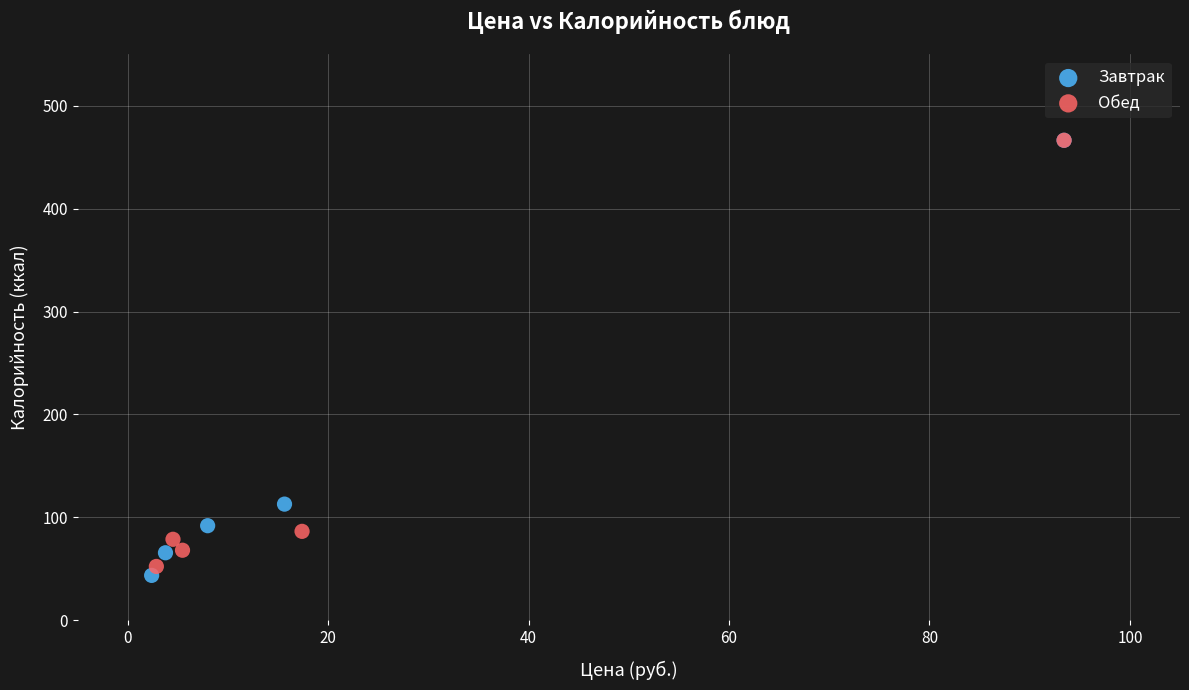

Which series has the largest Y range (max minus min)?

Завтрак